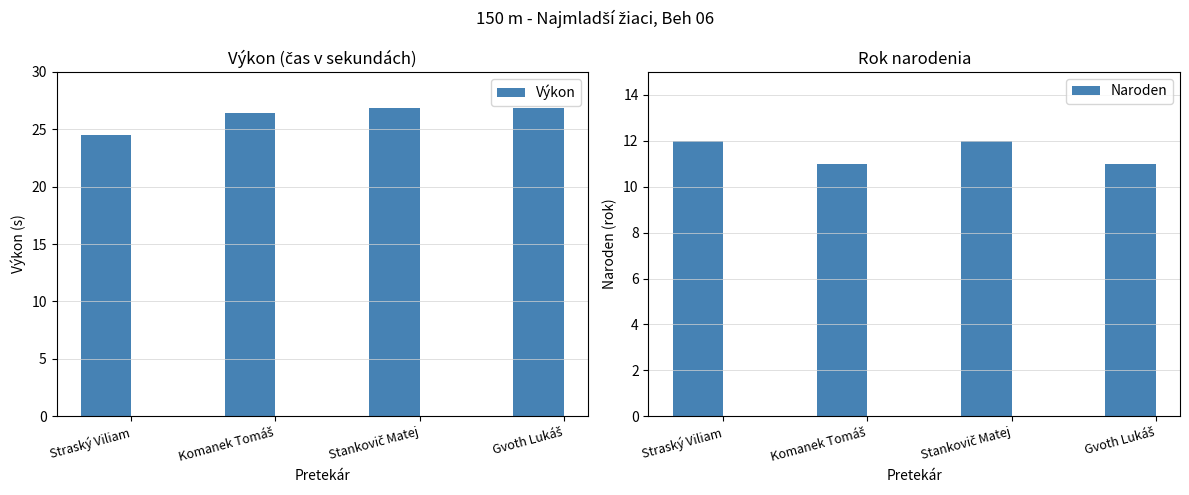

How many bars are there in total?

8